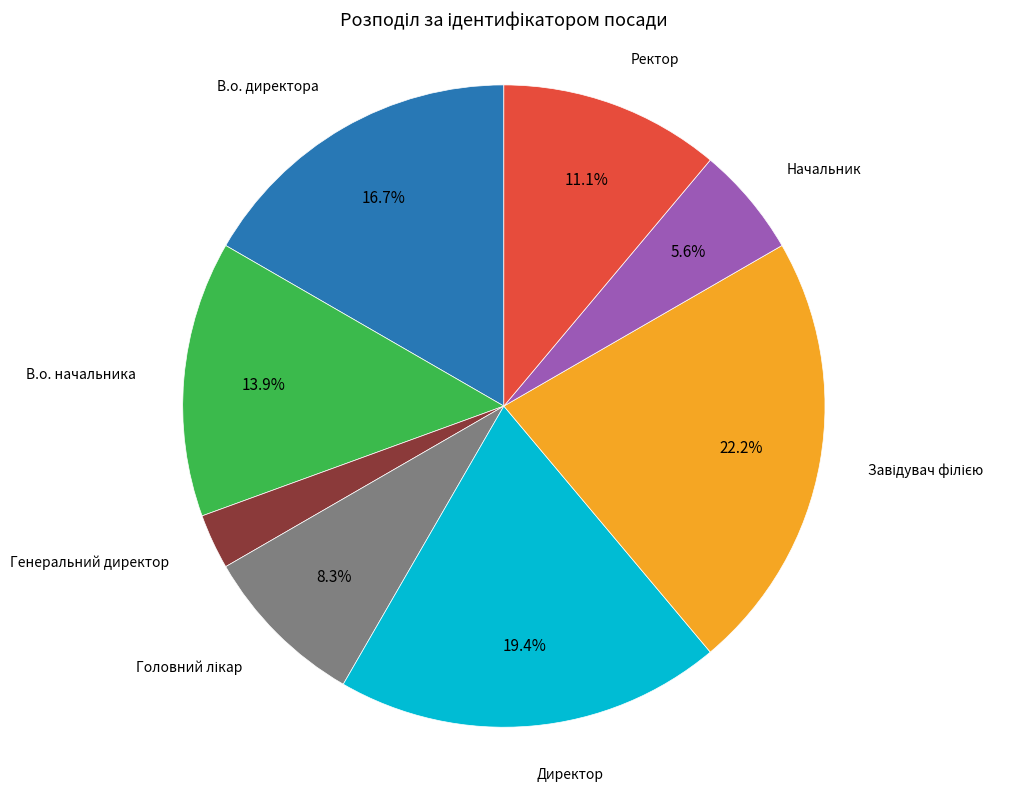

How many slices are in this pie chart?

8